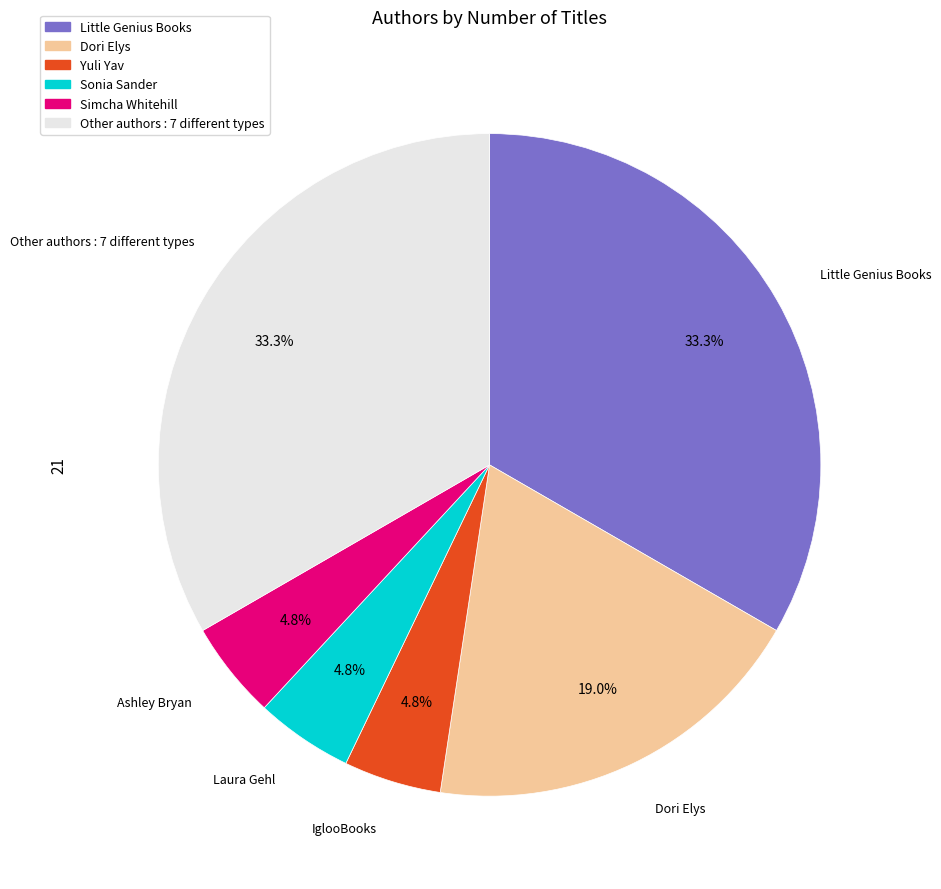

Does any single category account for the majority?

No